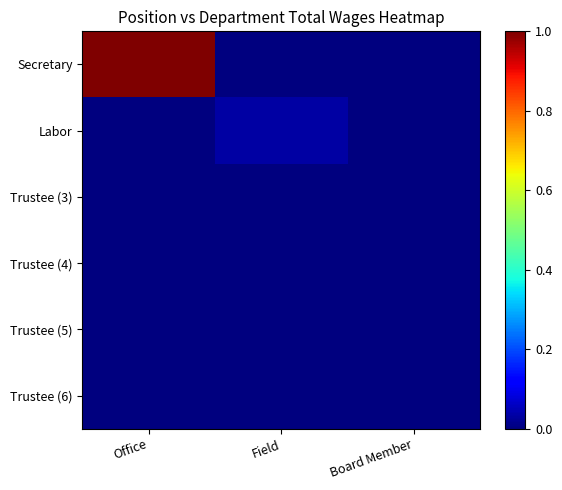

Reading left to right, extract all data points from this chart.

Secretary: Office=1.0	Field=0.0	Board Member=0.0
Labor: Office=0.0	Field=0.0	Board Member=0.0
Trustee (3): Office=0.0	Field=0.0	Board Member=0.0
Trustee (4): Office=0.0	Field=0.0	Board Member=0.0
Trustee (5): Office=0.0	Field=0.0	Board Member=0.0
Trustee (6): Office=0.0	Field=0.0	Board Member=0.0